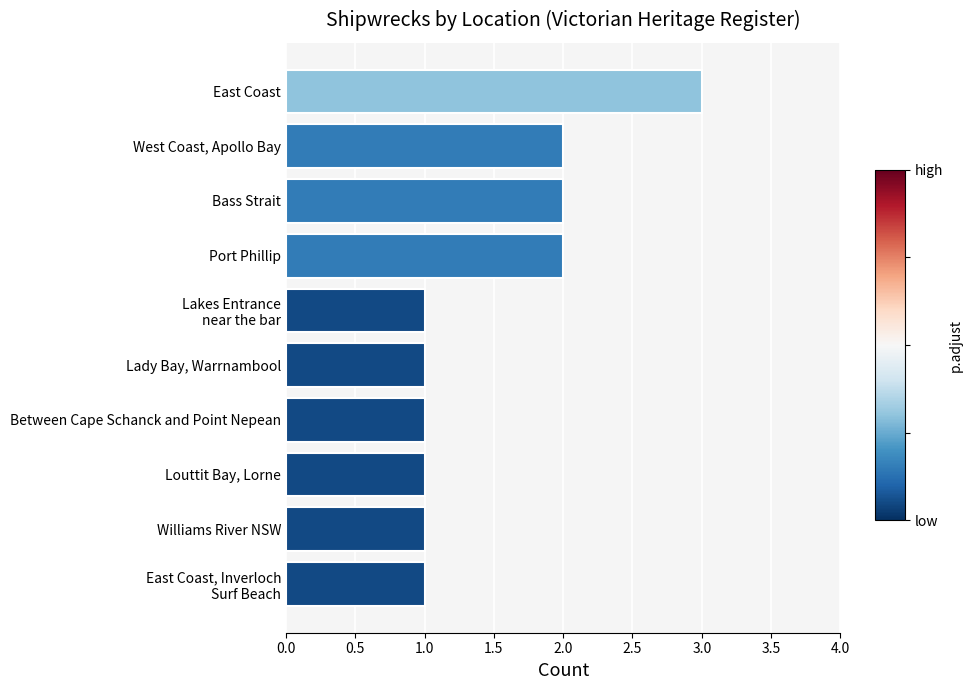

What is the average value?

2